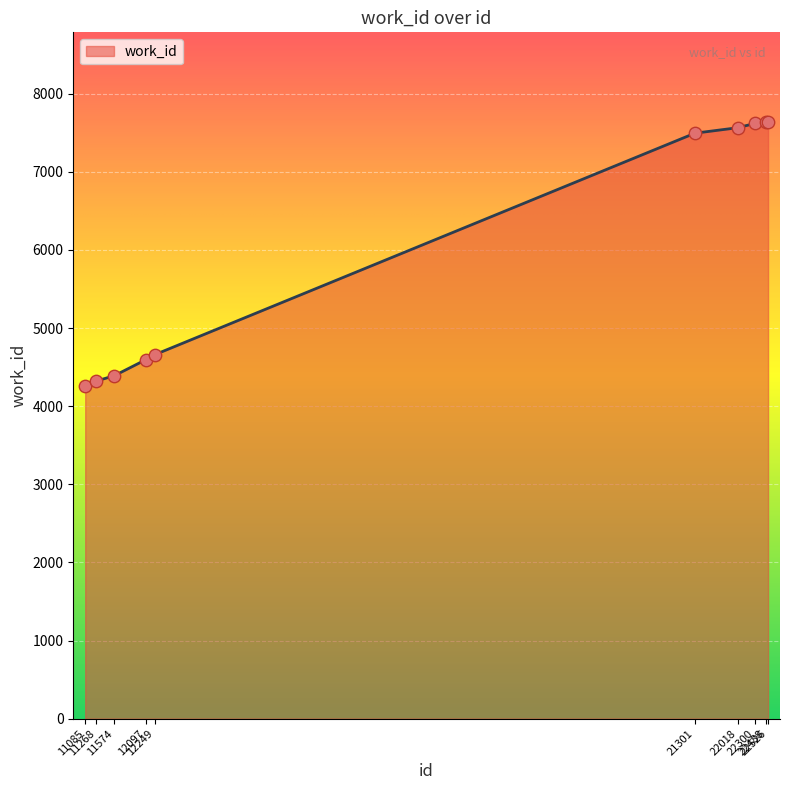

Approximately how many times larger is the value at 21301 compared to 22526?

1.0